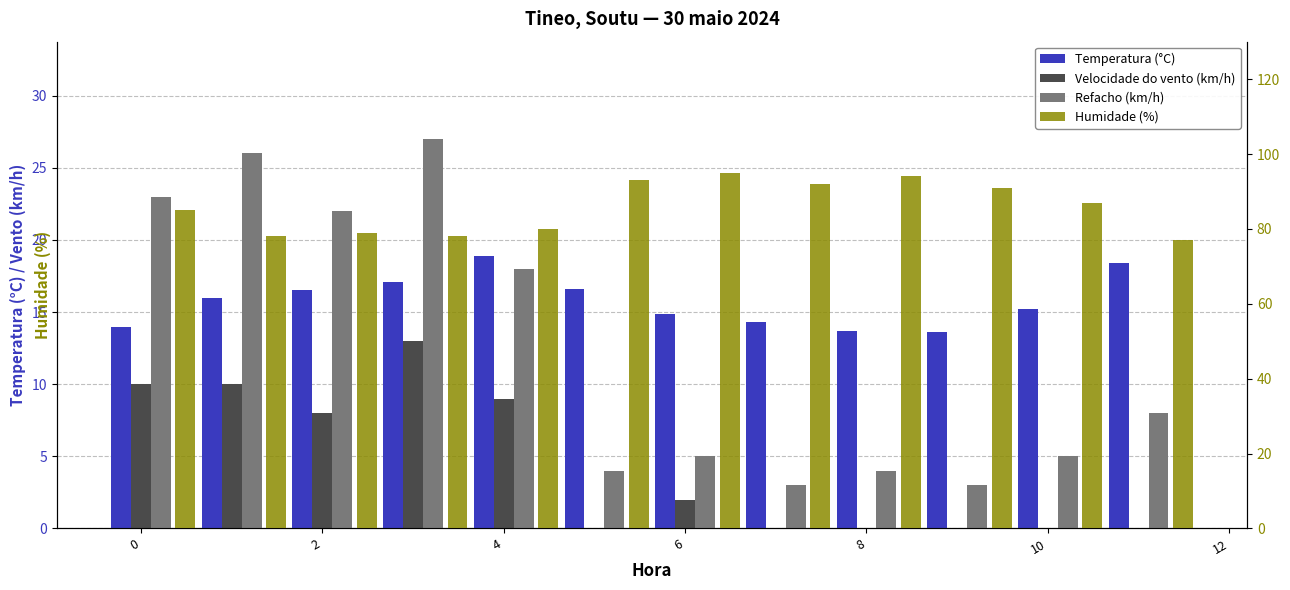

At 12, list the series in order from smallest to largest.

Velocidade do vento (km/h), Refacho (km/h), Temperatura (°C), Humidade (%)